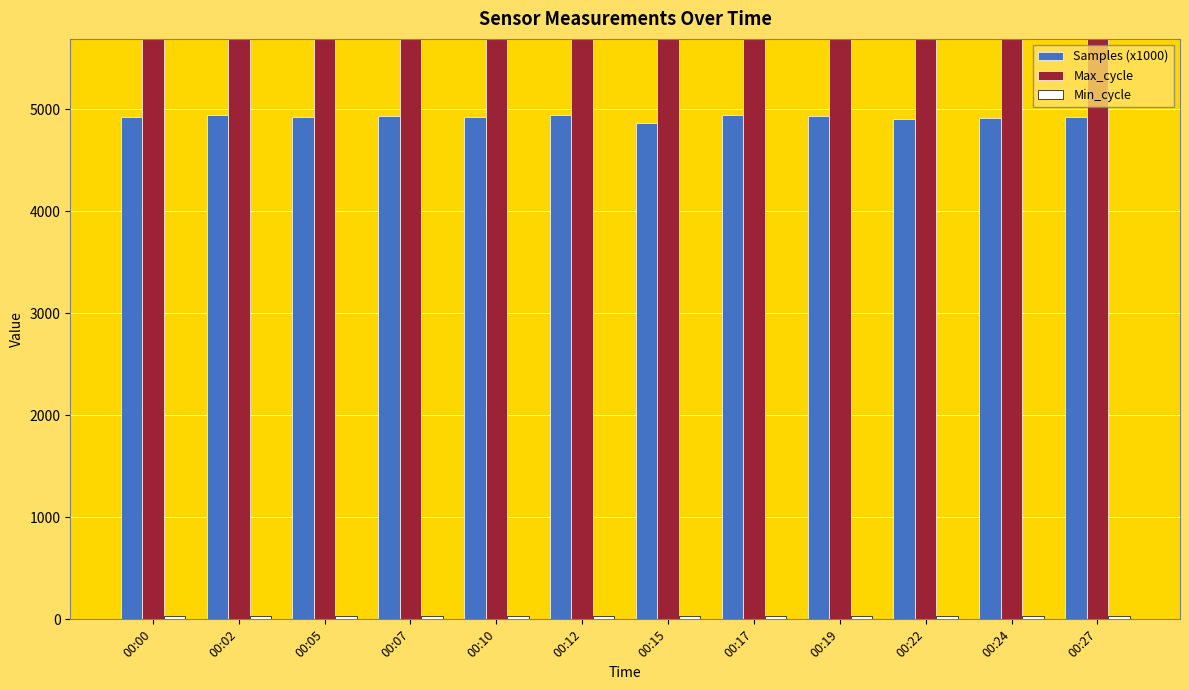

What is the value of the Min_cycle bar at the 3rd from the left?

29.0